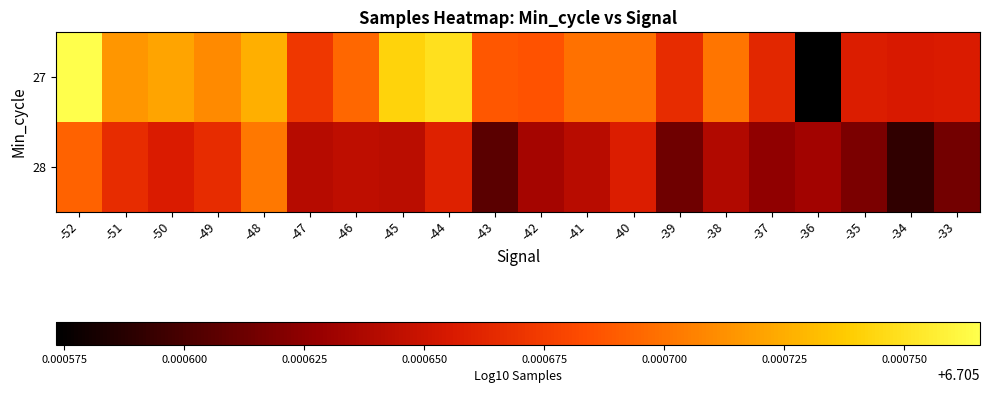

Rank the series at -37 from highest to lowest value.

27, 28